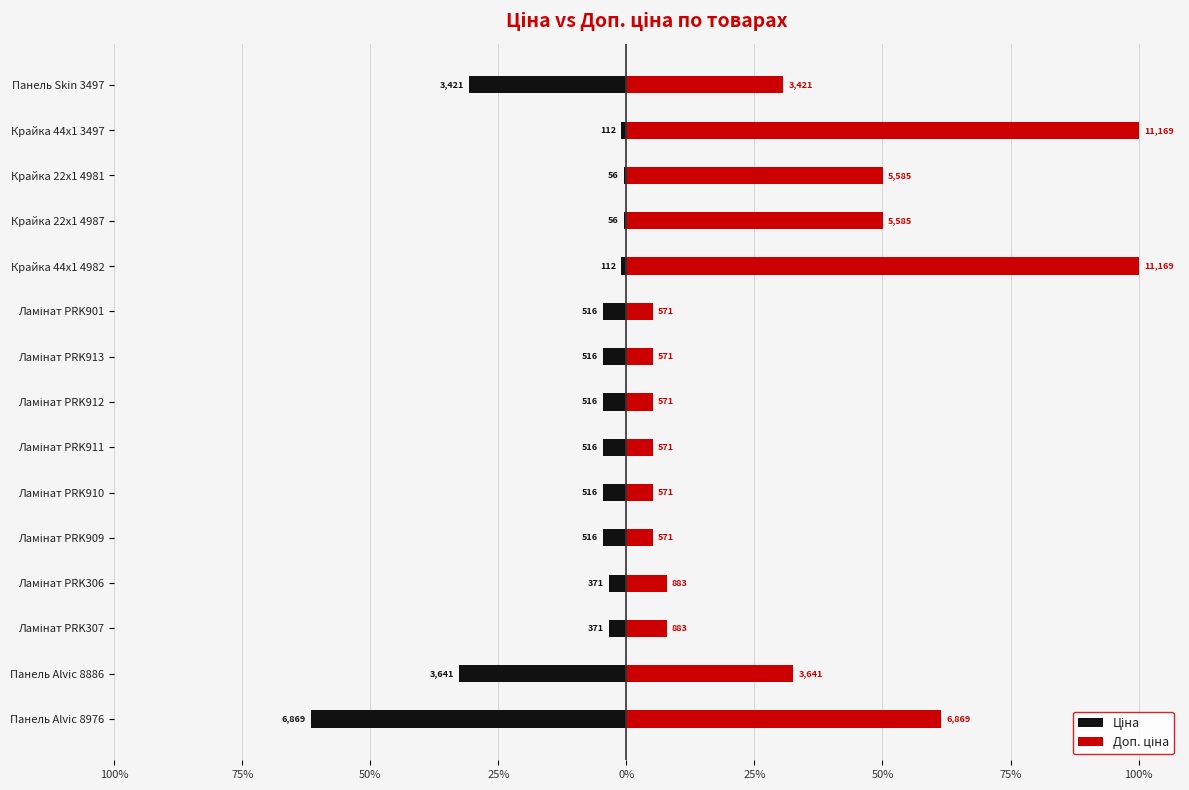

What is the lowest value of the Ціна series?

-61.5